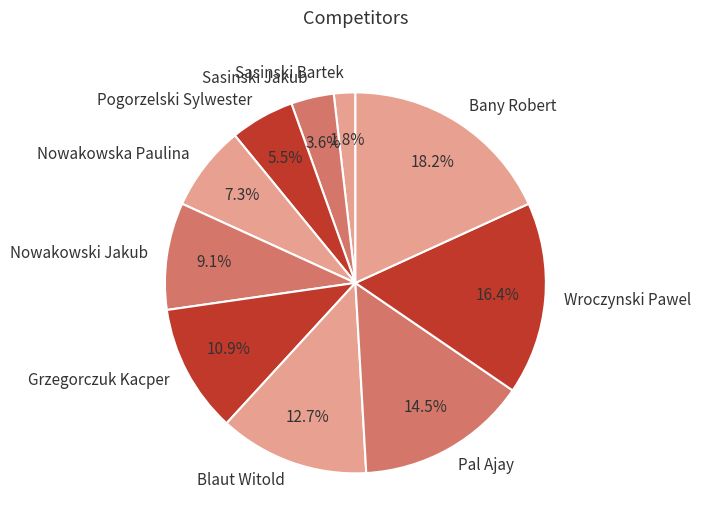

Is there a majority slice in this chart?

No